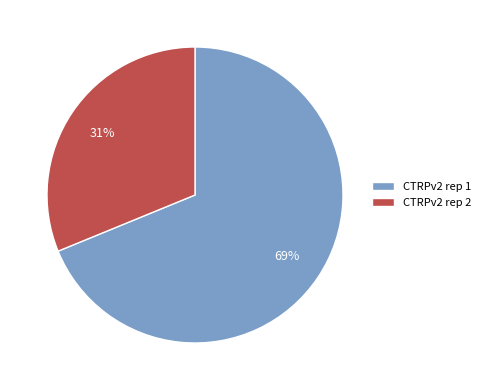

To the nearest percent, what percentage of the pie is CTRPv2 rep 2?

31%